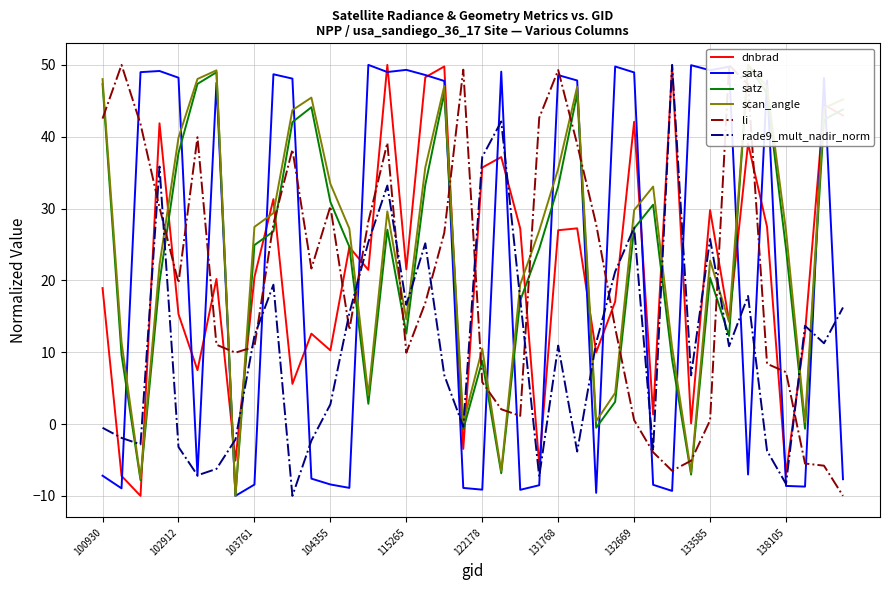

What is the average value of the scan_angle series?

24.8